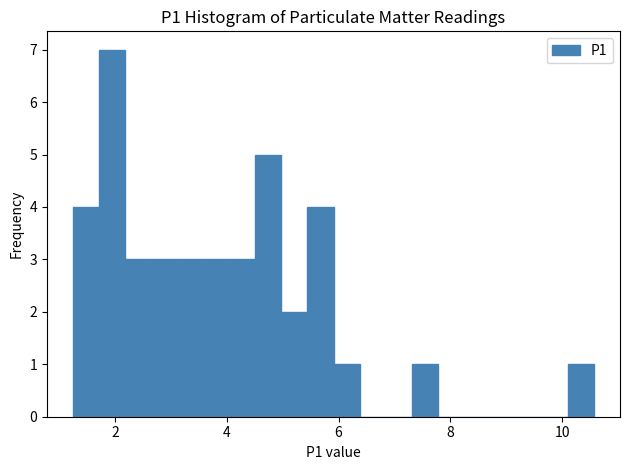

Around what value on the x-axis is the tallest bar? Give the approximate position of its centre, as read against the axis.

2.0